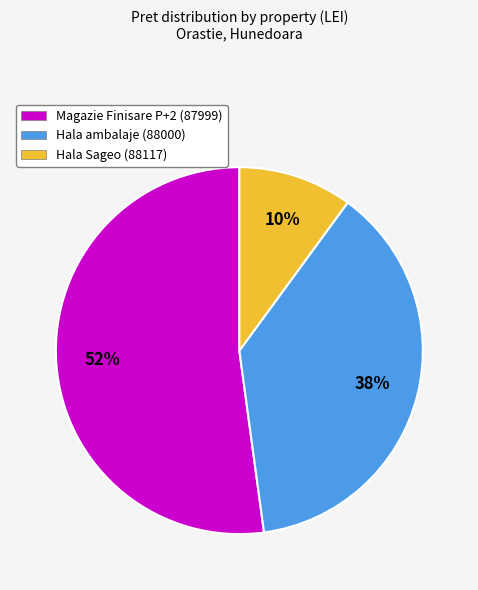

Between Hala ambalaje (88000) and Magazie Finisare P+2 (87999), which is larger?

Magazie Finisare P+2 (87999)